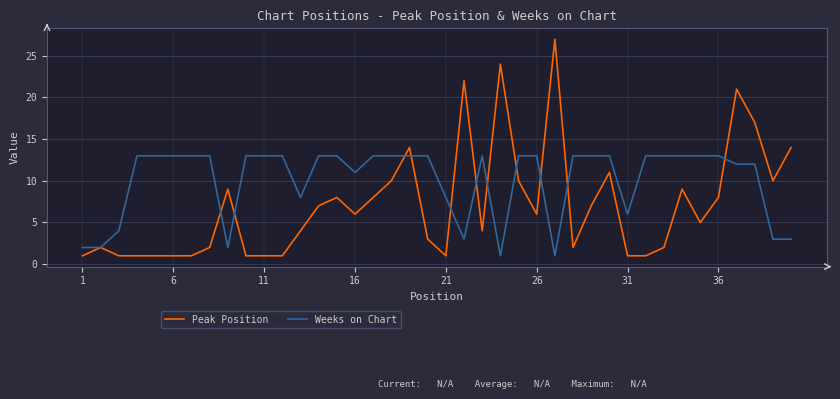

Reading left to right, extract all data points from this chart.

Peak Position: 1	2	1	1	1	1	1	2	9	1	1	1	4	7	8	6	8	10	14	3	1	22	4	24	10	6	27	2	7	11	1	1	2	9	5	8	21	17	10	14
Weeks on Chart: 2	2	4	13	13	13	13	13	2	13	13	13	8	13	13	11	13	13	13	13	8	3	13	1	13	13	1	13	13	13	6	13	13	13	13	13	12	12	3	3